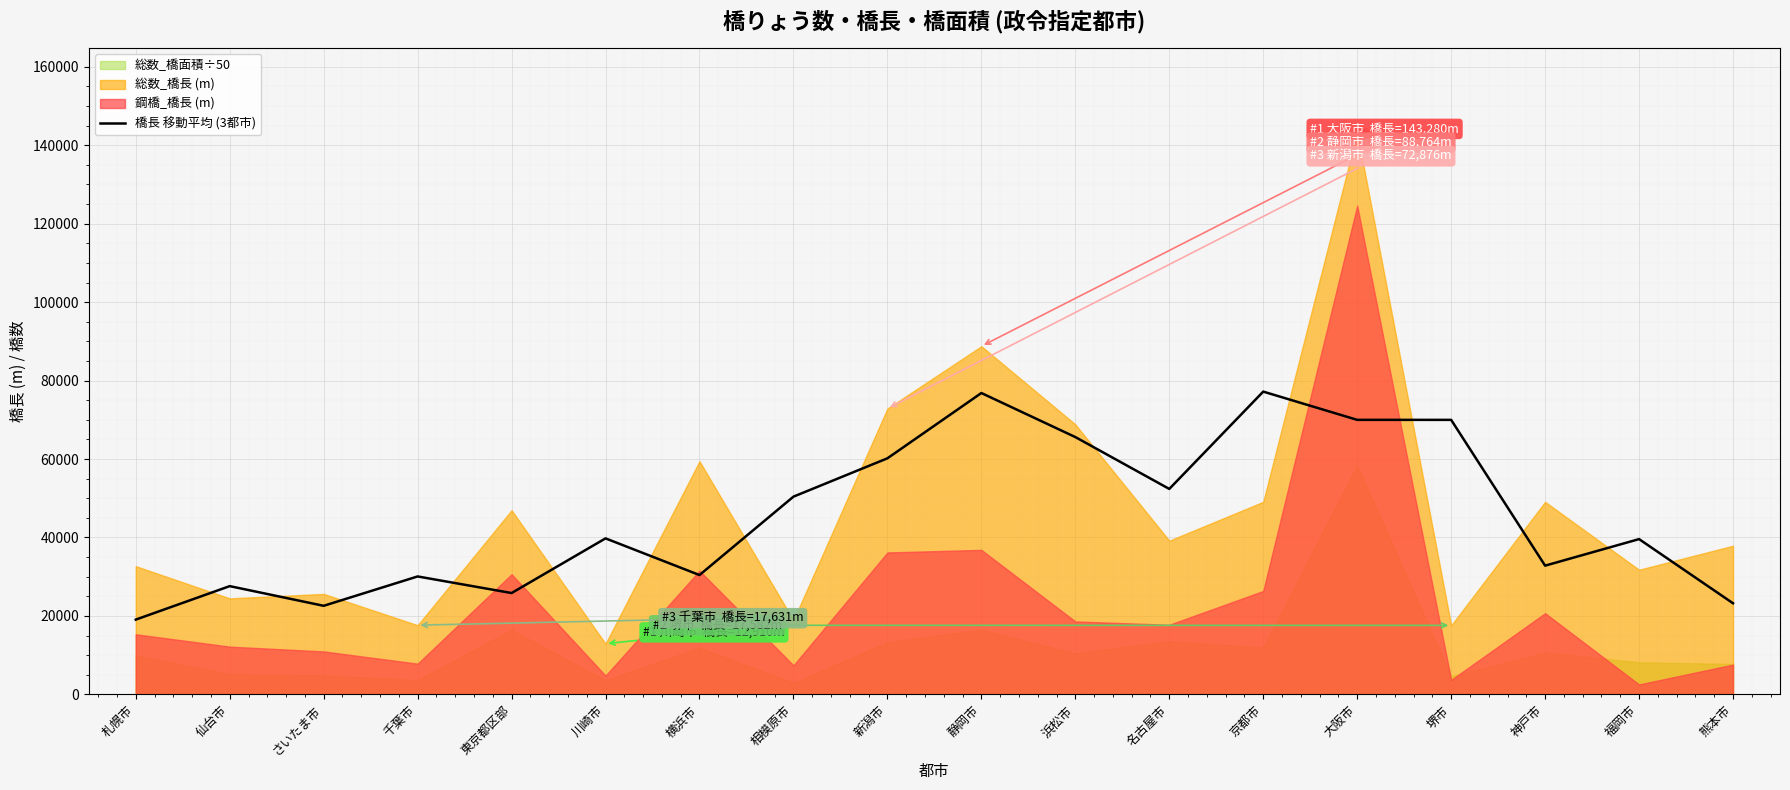

Which has a higher value, 川崎市 or 仙台市?

川崎市